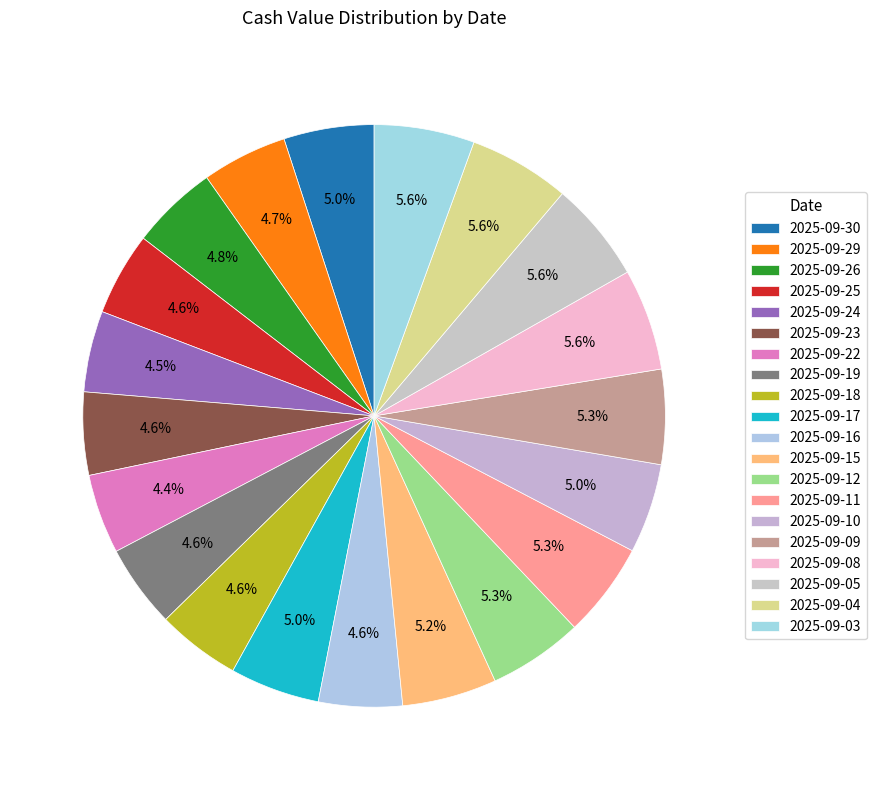

Is it true that 2025-09-11 is 5% of the pie?

True